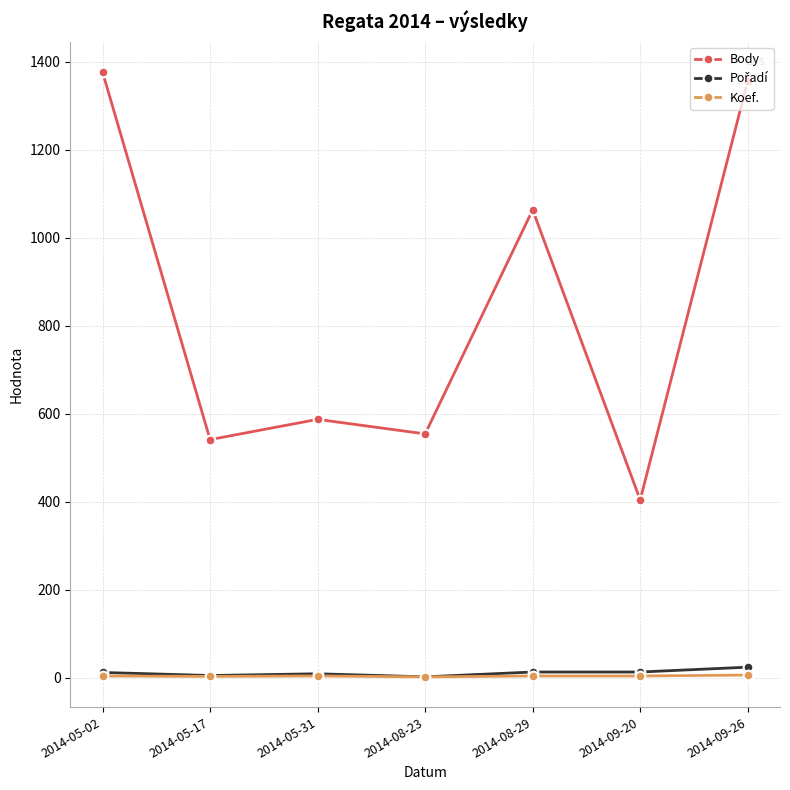

At how many categories does at least one series exceed 1246?

2